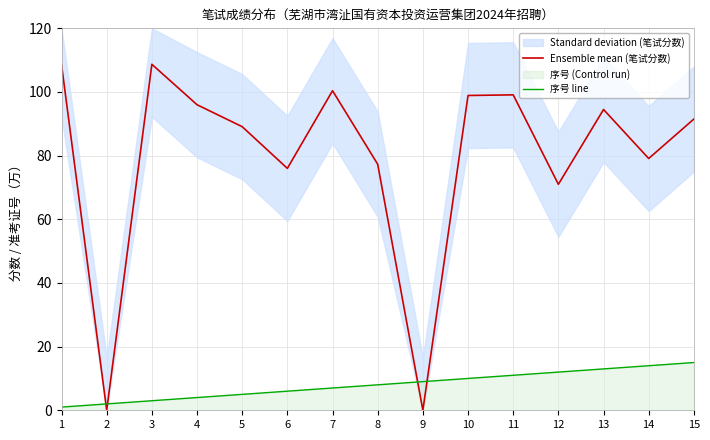

What is the value of the Ensemble mean (笔试分数) point at the 11th from the left?

99.1